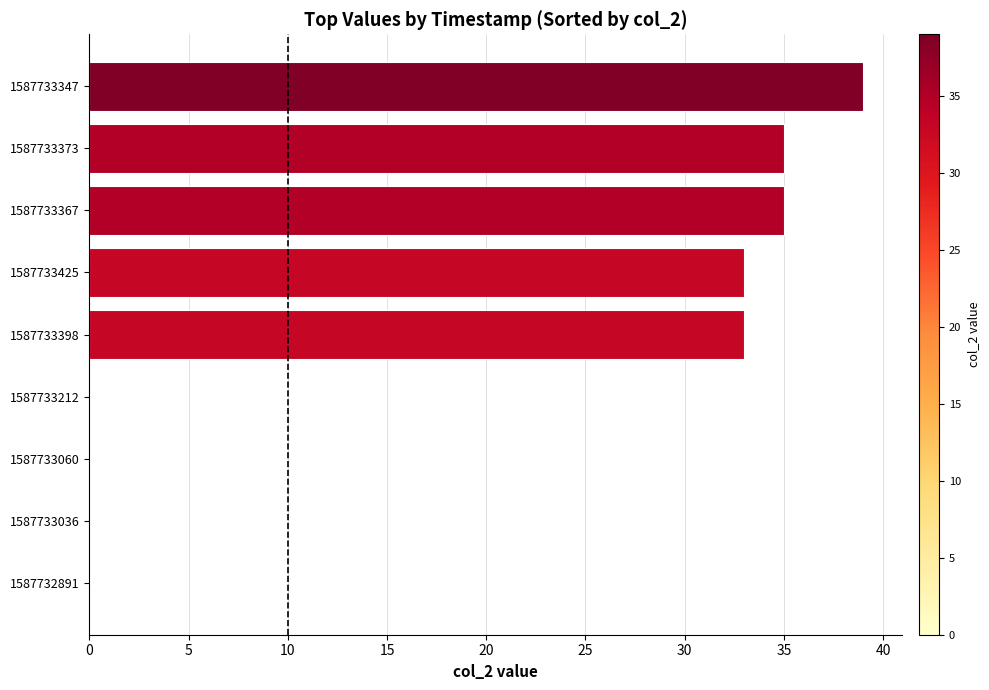

Reading bottom to top, extract all data points from this chart.

1587732891=0	1587733036=0	1587733060=0	1587733212=0	1587733398=33	1587733425=33	1587733367=35	1587733373=35	1587733347=39